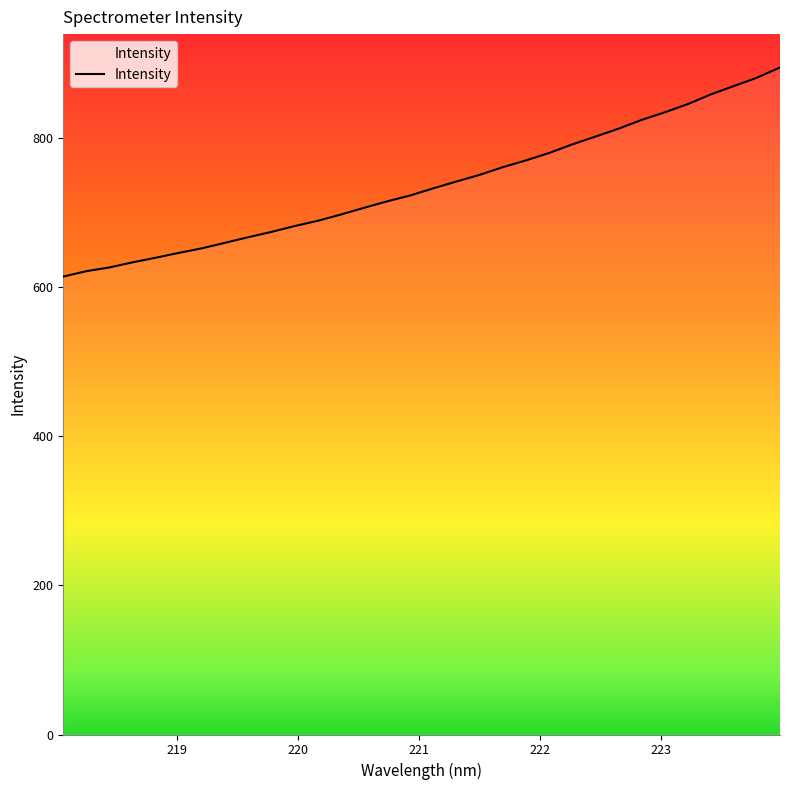

What is the maximum value shown in the chart?

895.2